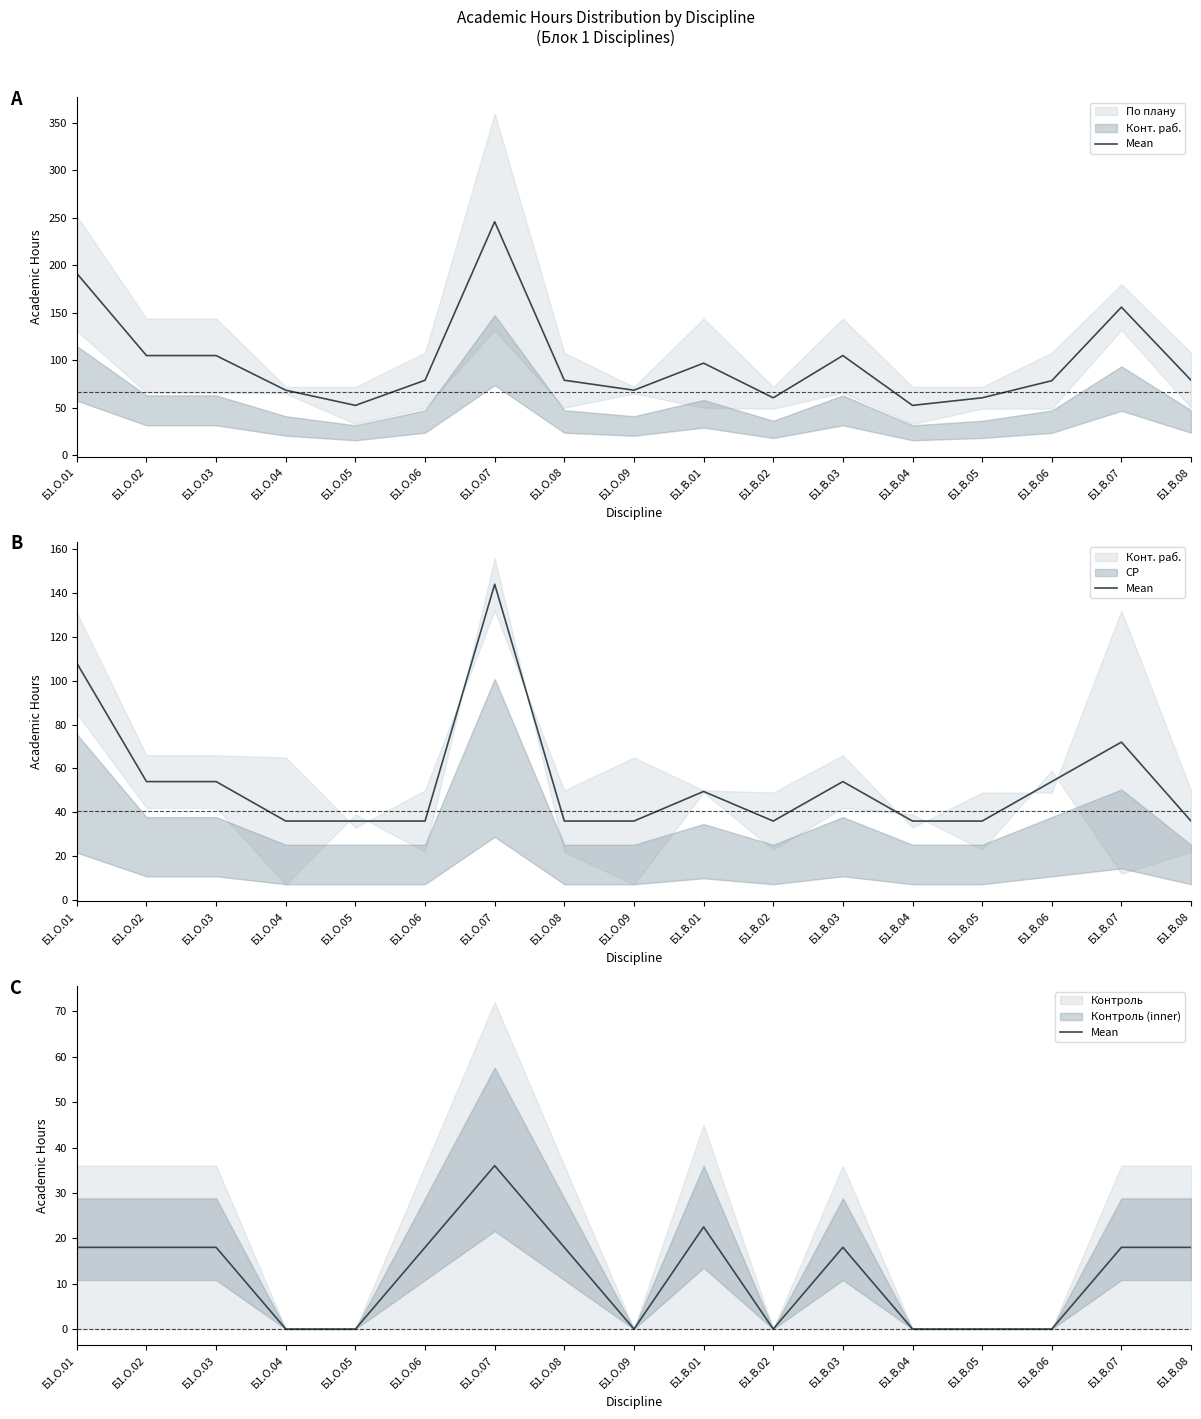

Which has a higher value, Б1.О.08 or Б1.В.03?

Б1.О.08